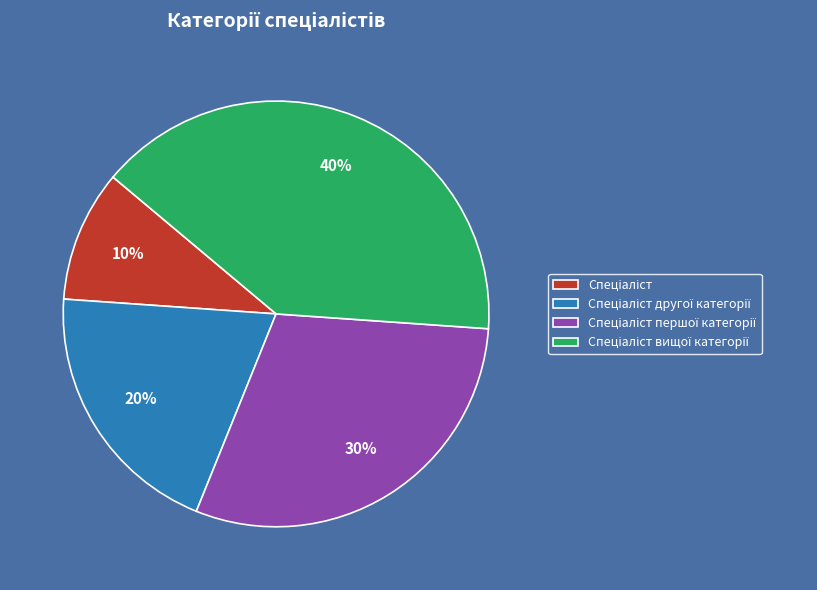

To the nearest percent, what is the difference between the largest and smallest slice percentages?

30%